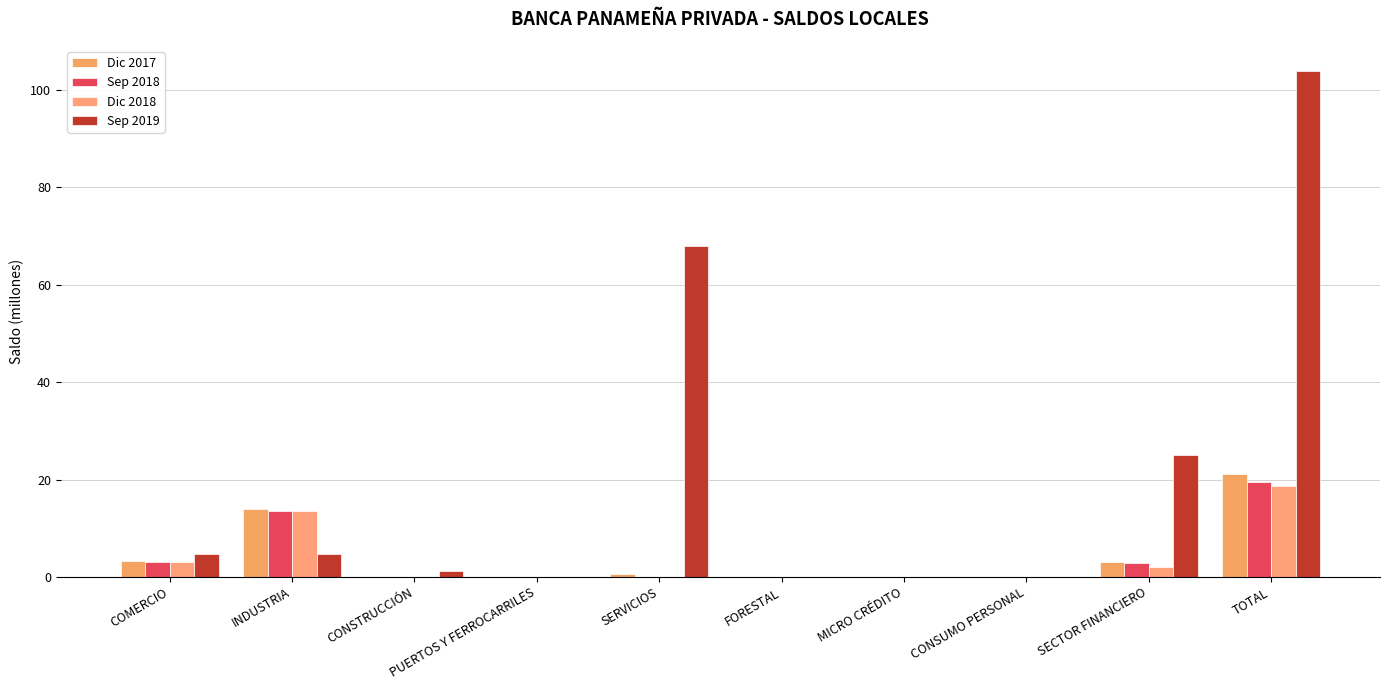

What is the label of the 8th bar from the left?

CONSUMO PERSONAL